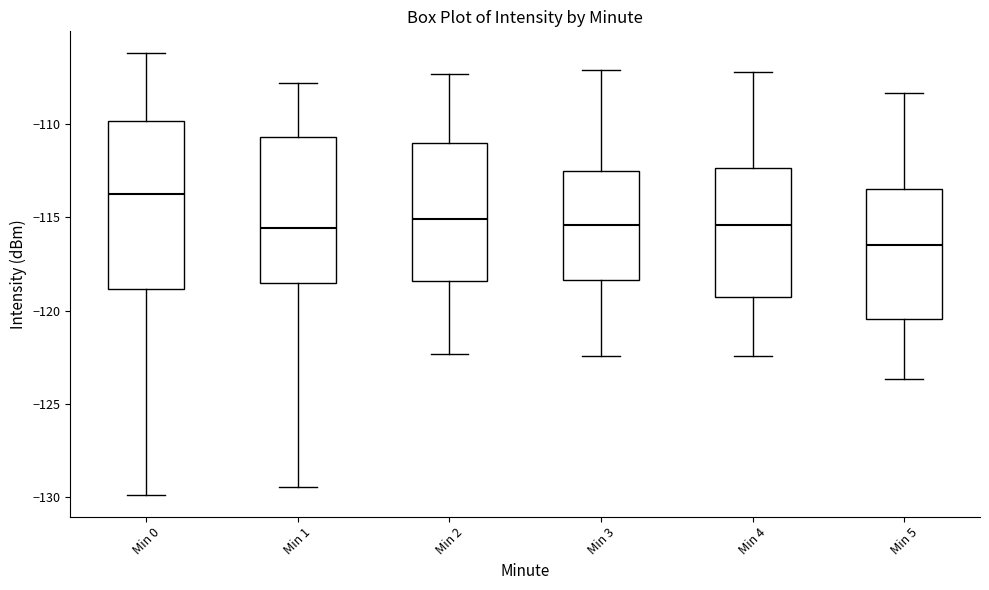

Reading left to right, transcribe this box plot: for each box, give where its median line is, the range the box spans, and where its two whiskers end, as read against the y-axis. The values are not printed on the chart, so give them approximately, as read against the axis.

Min 0: median -113.5, box -119.0 to -110.0, whiskers -130.0 to -106.0
Min 1: median -115.5, box -118.5 to -110.5, whiskers -129.5 to -108.0
Min 2: median -115.0, box -118.5 to -111.0, whiskers -122.5 to -107.5
Min 3: median -115.5, box -118.5 to -112.5, whiskers -122.5 to -107.0
Min 4: median -115.5, box -119.5 to -112.5, whiskers -122.5 to -107.0
Min 5: median -116.5, box -120.5 to -113.5, whiskers -123.5 to -108.5